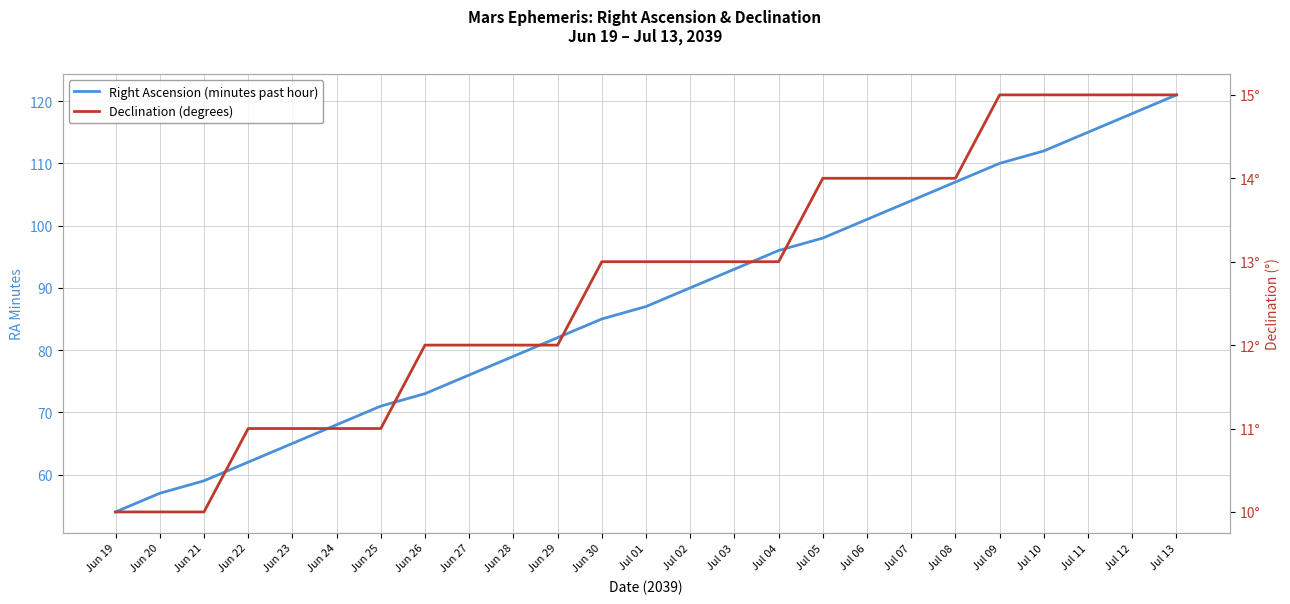

True or false: Right Ascension (minutes past hour) has more than 1 points higher than both neighbors.

False